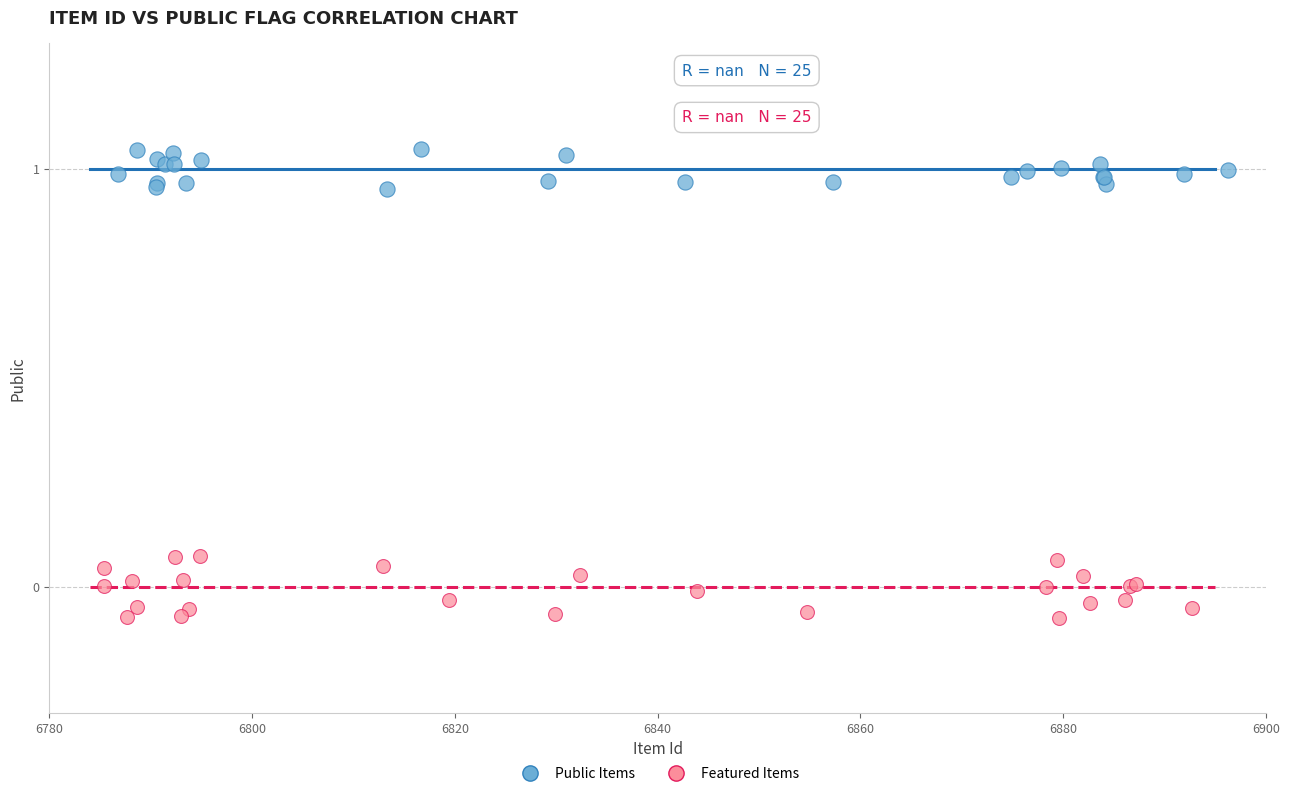

Which series reaches the minimum Y coordinate?

Featured Items